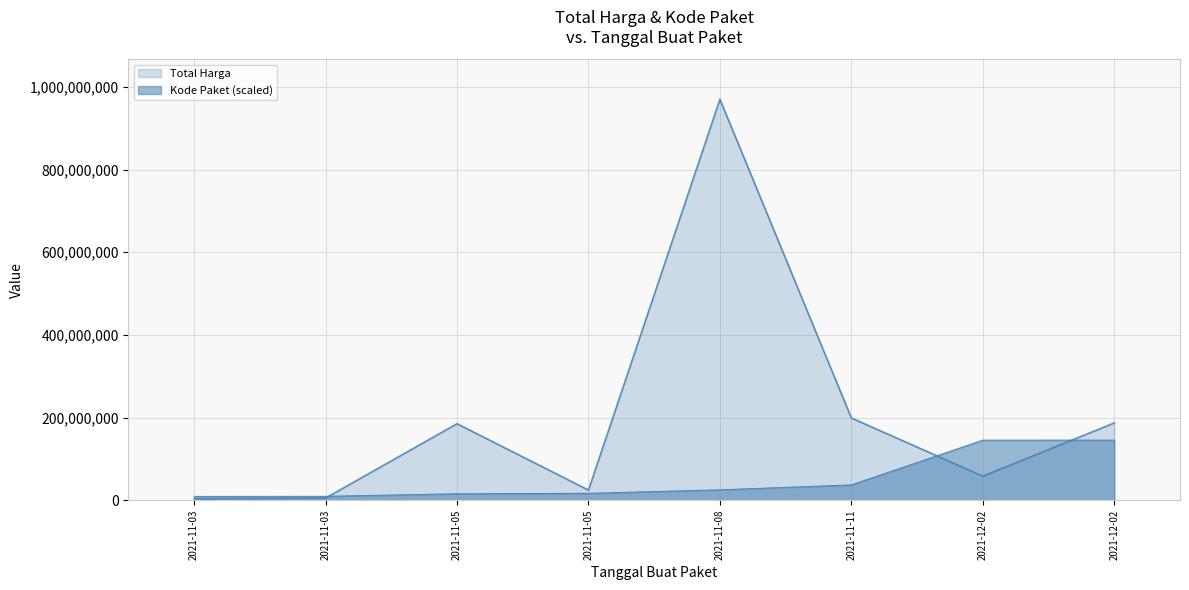

What is the difference between the highest and lowest values at 2021-11-08?

944934811.4